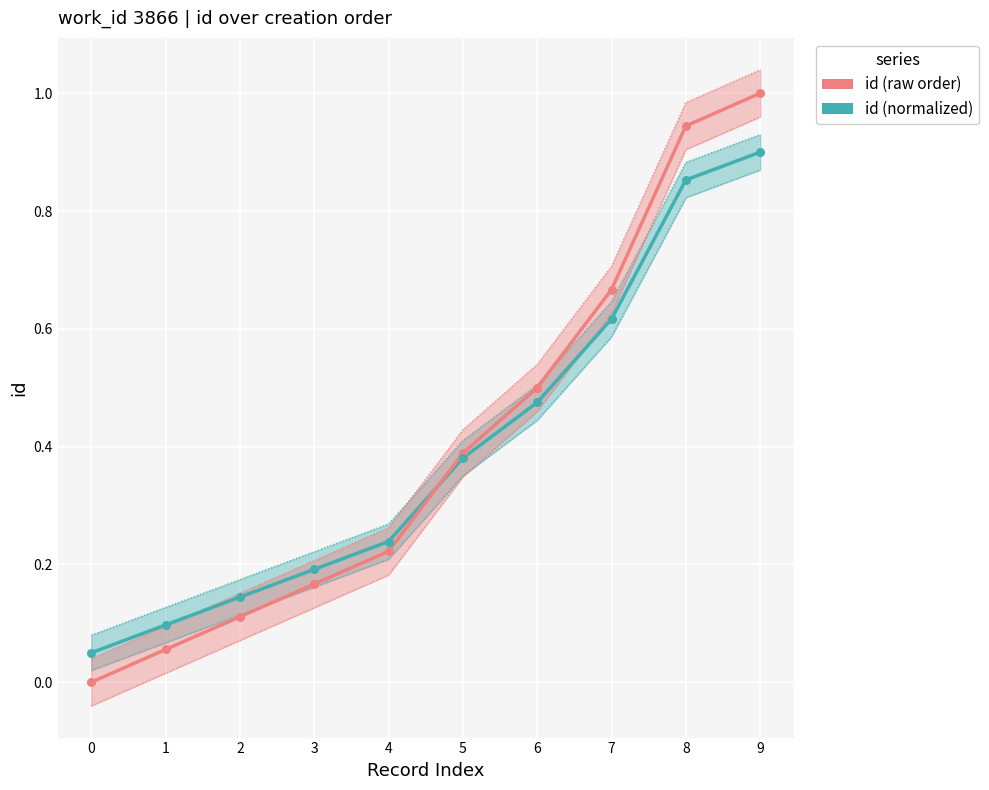

What is the total value across all series at 3?

0.4